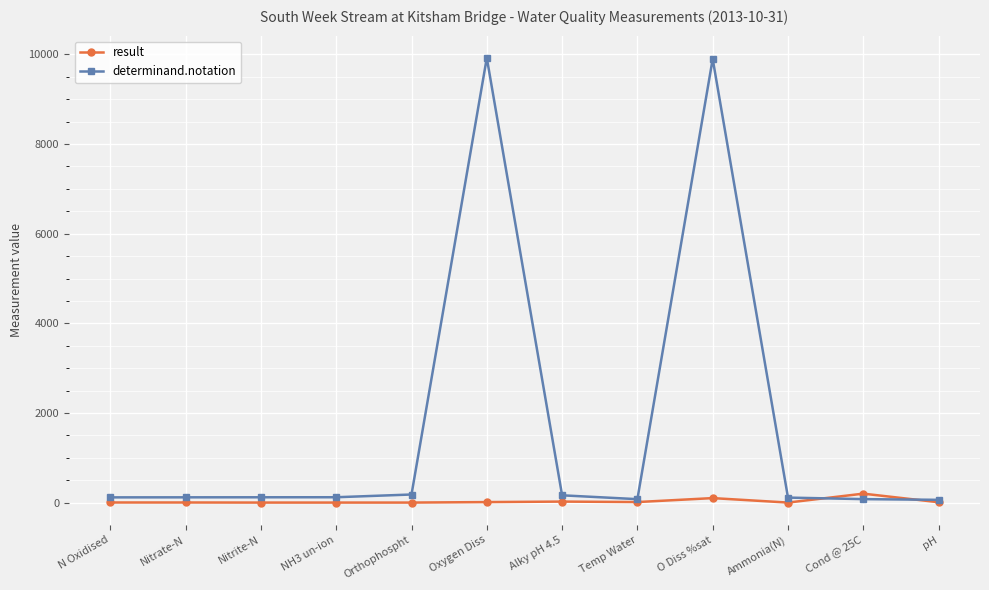

What is the sum of all determinand.notation values?

20962.0